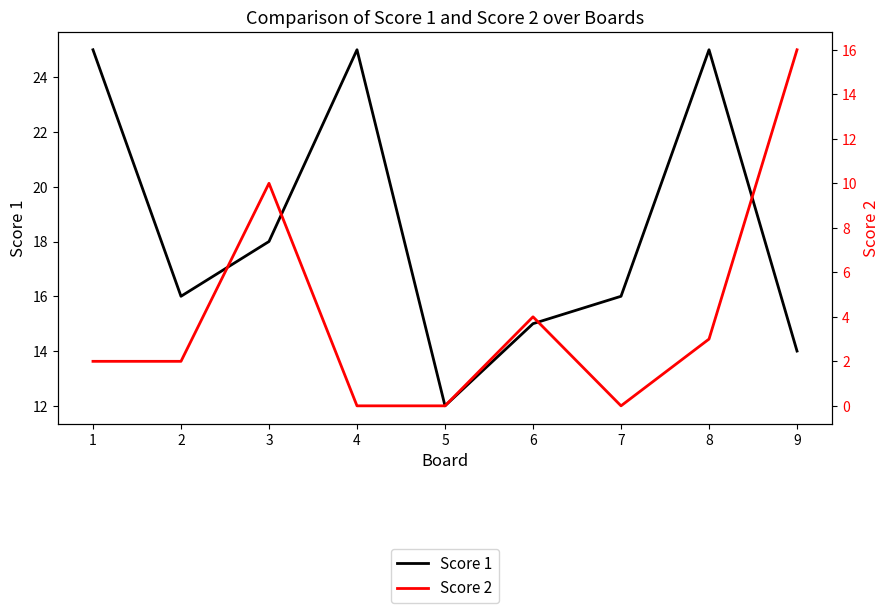

Between 5 and 4, which is larger?

4